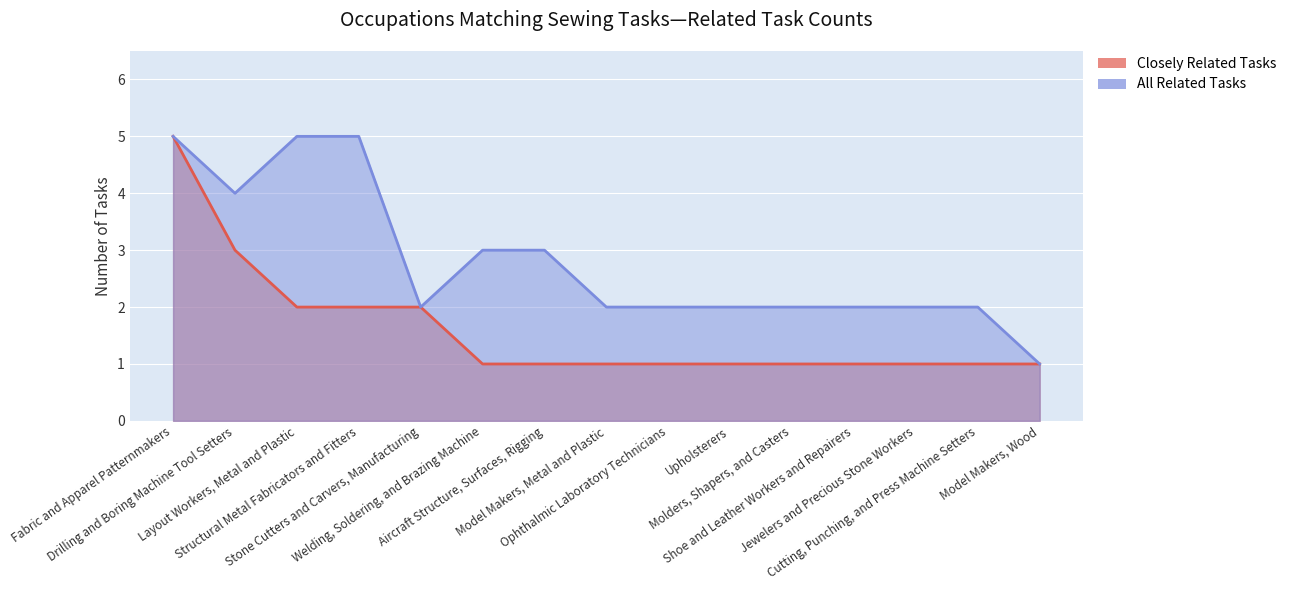

What are all the series names shown in the legend?

Closely Related Tasks, All Related Tasks